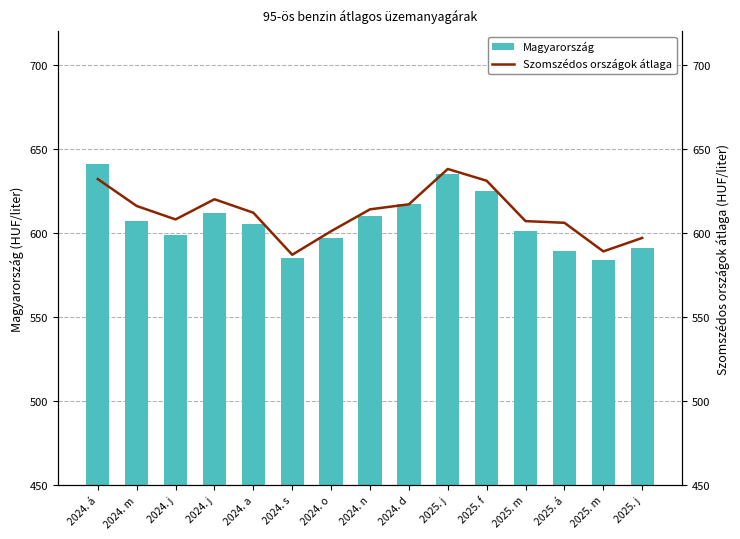

At which category is the sum across all series the highest?

2024. á